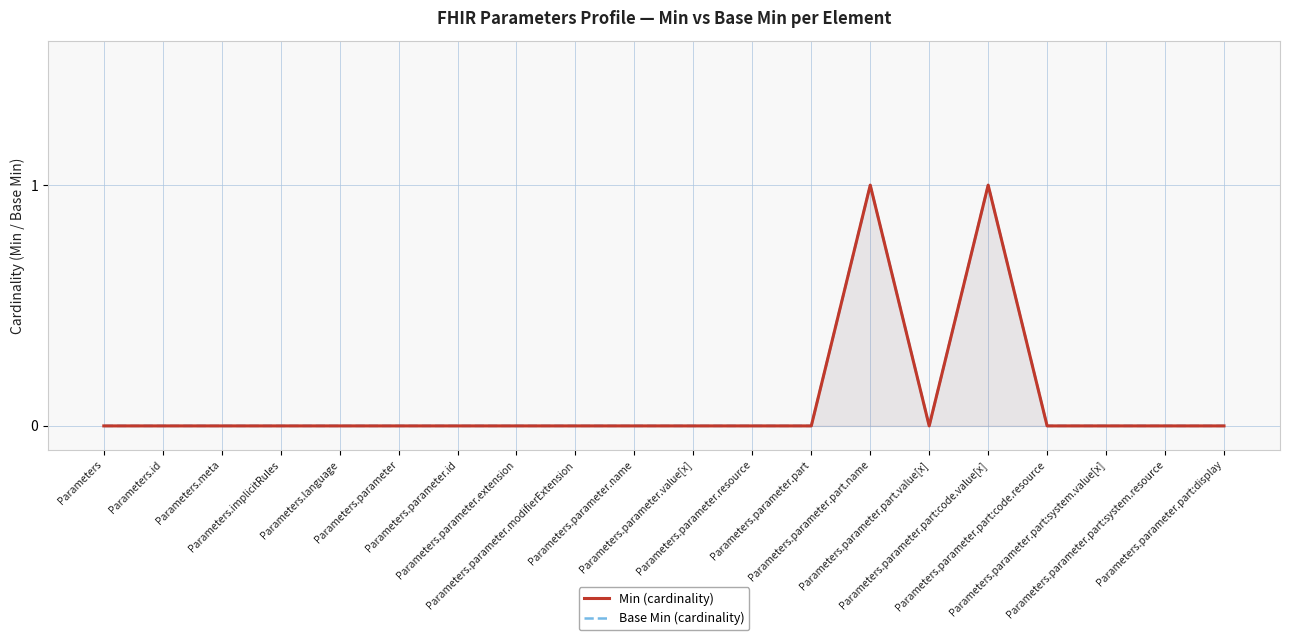

Reading left to right, list all the values displayed in this chart.

Min (cardinality): Parameters=0	Parameters.id=0	Parameters.meta=0	Parameters.implicitRules=0	Parameters.language=0	Parameters.parameter=0	Parameters.parameter.id=0	Parameters.parameter.extension=0	Parameters.parameter.modifierExtension=0	Parameters.parameter.name=0	Parameters.parameter.value[x]=0	Parameters.parameter.resource=0	Parameters.parameter.part=0	Parameters.parameter.part.name=1	Parameters.parameter.part.value[x]=0	Parameters.parameter.part:code.value[x]=1	Parameters.parameter.part:code.resource=0	Parameters.parameter.part:system.value[x]=0	Parameters.parameter.part:system.resource=0	Parameters.parameter.part:display=0
Base Min (cardinality): Parameters=0	Parameters.id=0	Parameters.meta=0	Parameters.implicitRules=0	Parameters.language=0	Parameters.parameter=0	Parameters.parameter.id=0	Parameters.parameter.extension=0	Parameters.parameter.modifierExtension=0	Parameters.parameter.name=0	Parameters.parameter.value[x]=0	Parameters.parameter.resource=0	Parameters.parameter.part=0	Parameters.parameter.part.name=1	Parameters.parameter.part.value[x]=0	Parameters.parameter.part:code.value[x]=1	Parameters.parameter.part:code.resource=0	Parameters.parameter.part:system.value[x]=0	Parameters.parameter.part:system.resource=0	Parameters.parameter.part:display=0